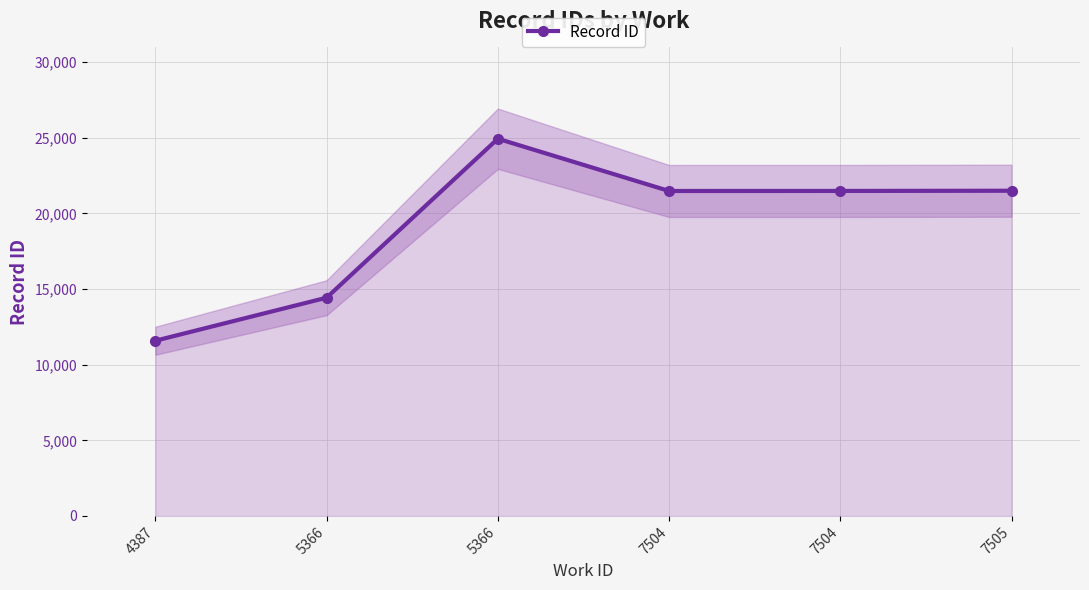

At which category does the data reach its first local peak?

5366